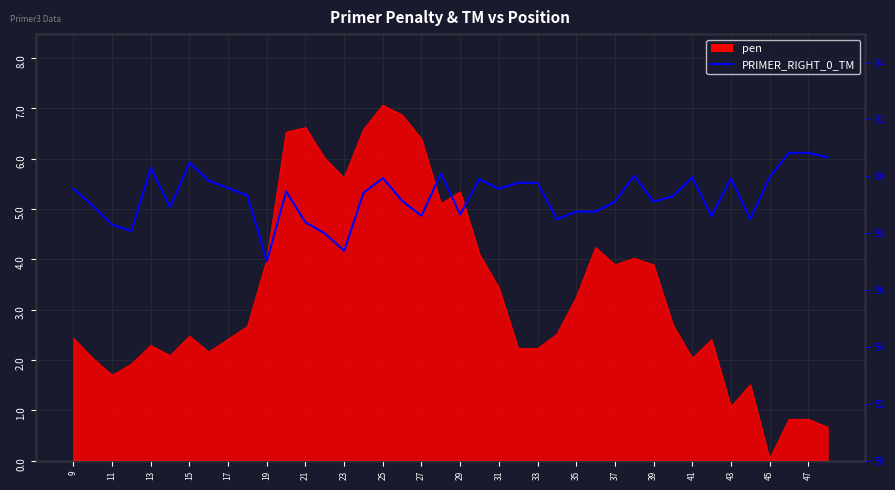

The chart shows a value of 24.9 at 35. True or false?

False